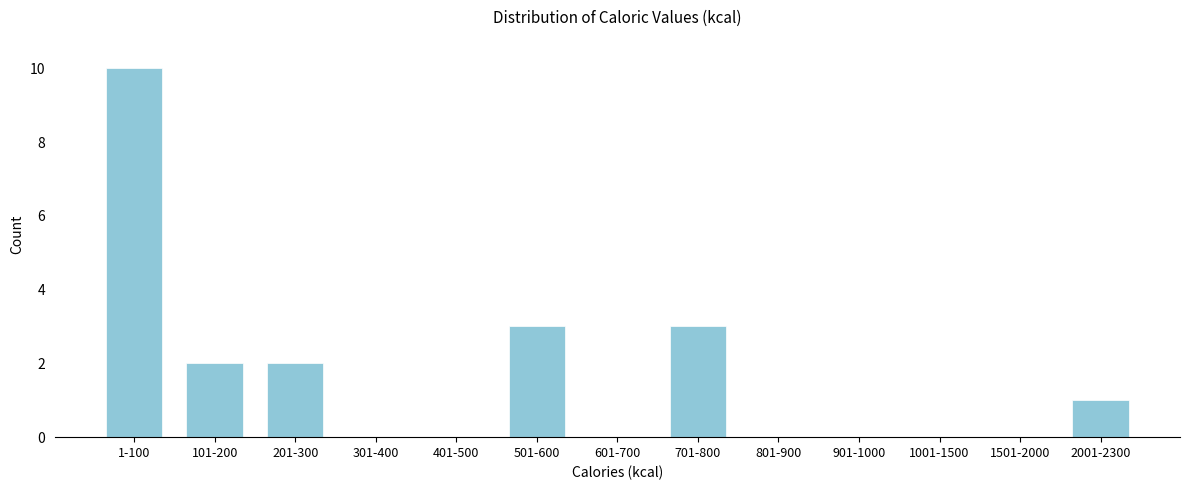

Reading left to right, extract all data points from this chart.

1-100=10	101-200=2	201-300=2	301-400=0	401-500=0	501-600=3	601-700=0	701-800=3	801-900=0	901-1000=0	1001-1500=0	1501-2000=0	2001-2300=1